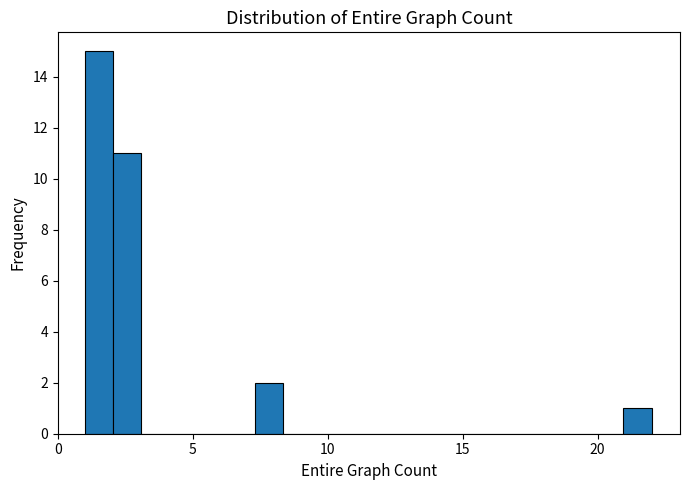

Read against the x-axis, roughly where is the centre of the tallest bar?

1.5